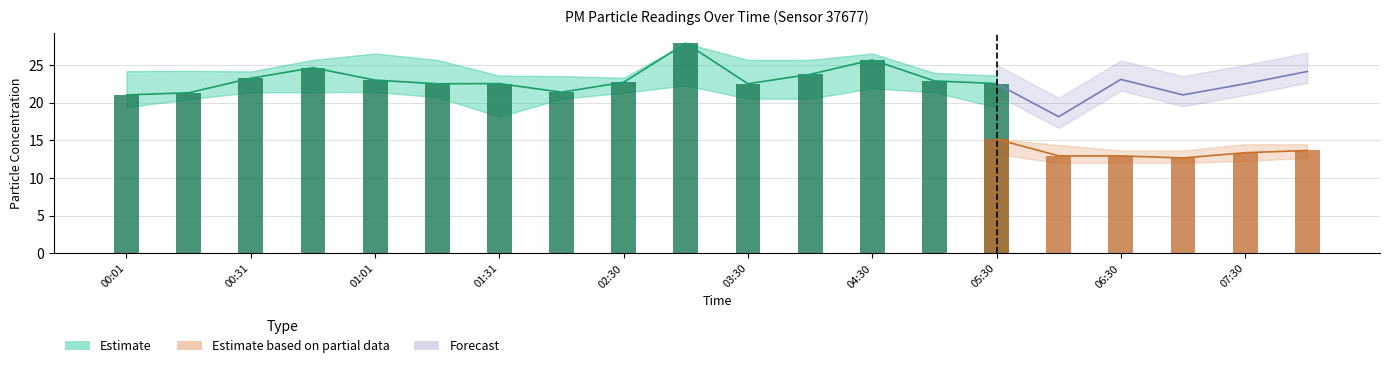

List the labels in order of P2 value, smallest first.

04:00, 00:01, 07:00, 06:00, 06:30, 01:01, 01:16, 03:30, 00:16, 02:30, 02:00, 07:30, 00:31, 08:00, 03:00, 04:30, 00:46, 05:00, 01:31, 05:30